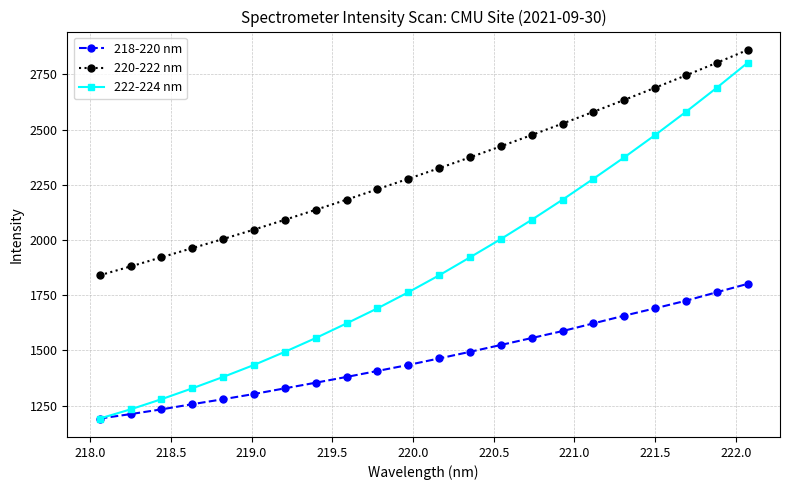

Which series has the largest range (max minus min)?

222-224 nm